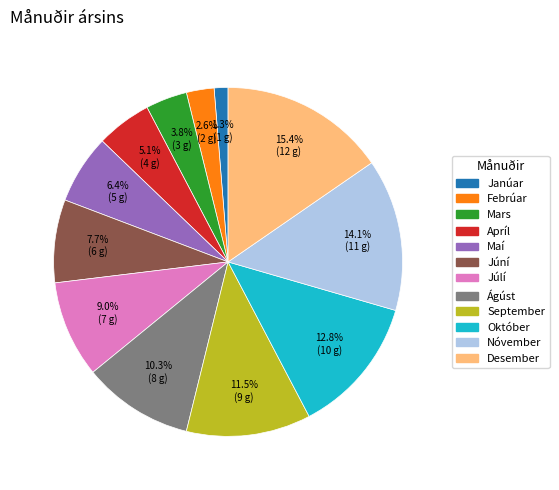

Which has a higher value, Júní or Janúar?

Júní